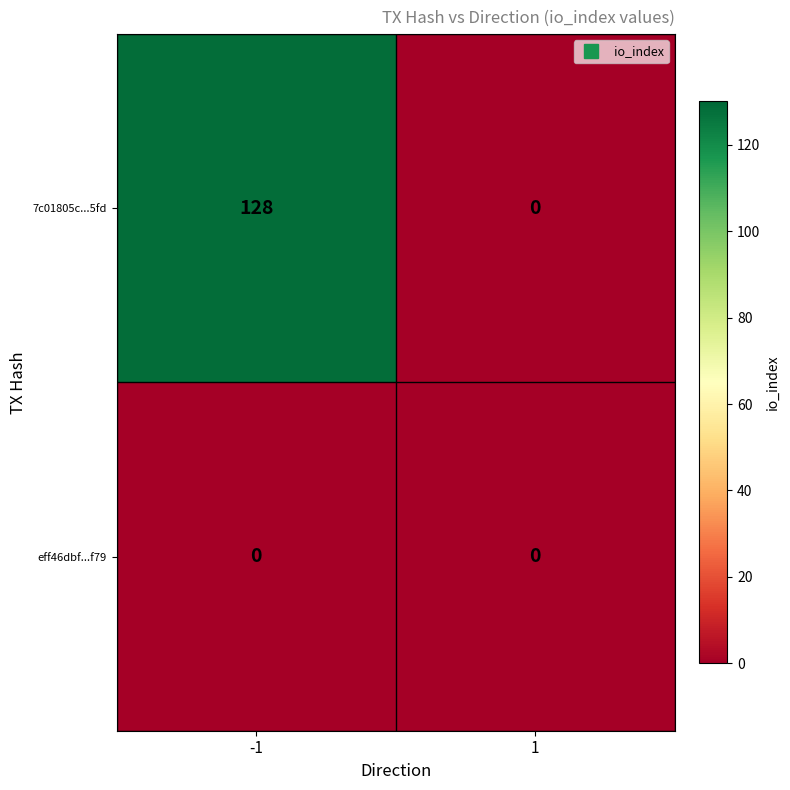

Reading right to left, what are all the values shown in this chart?

7c01805c...5fd: 1=0	-1=128
eff46dbf...f79: 1=0	-1=0